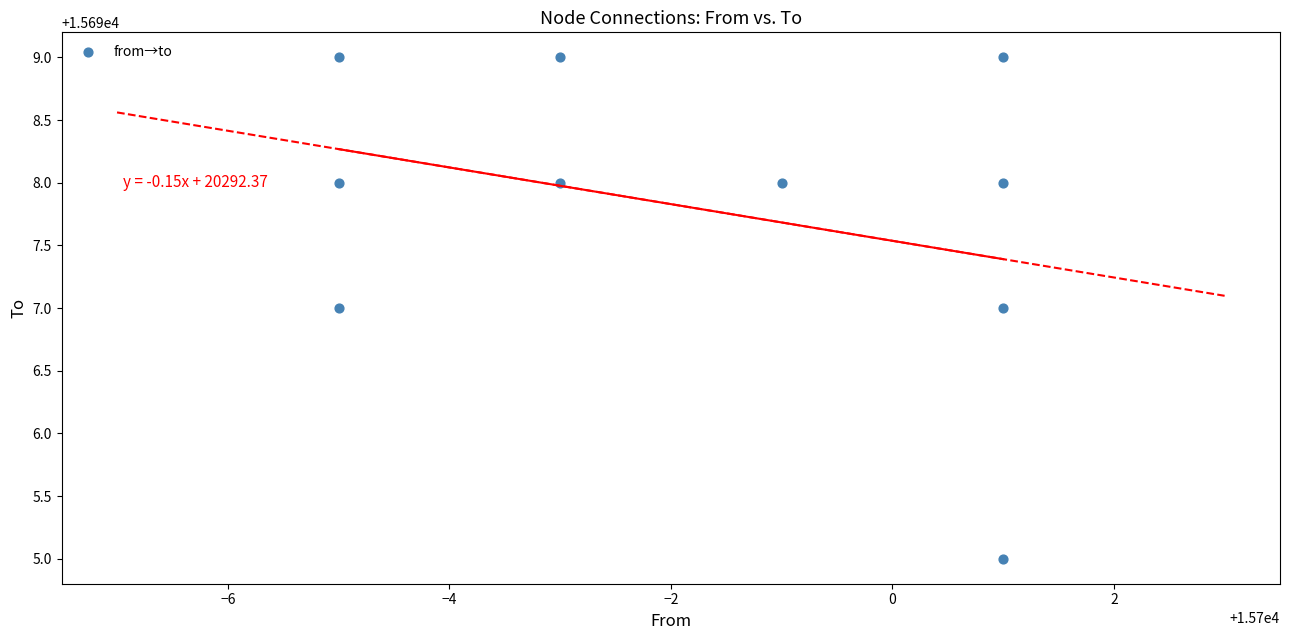

What is the average Y value?

15698